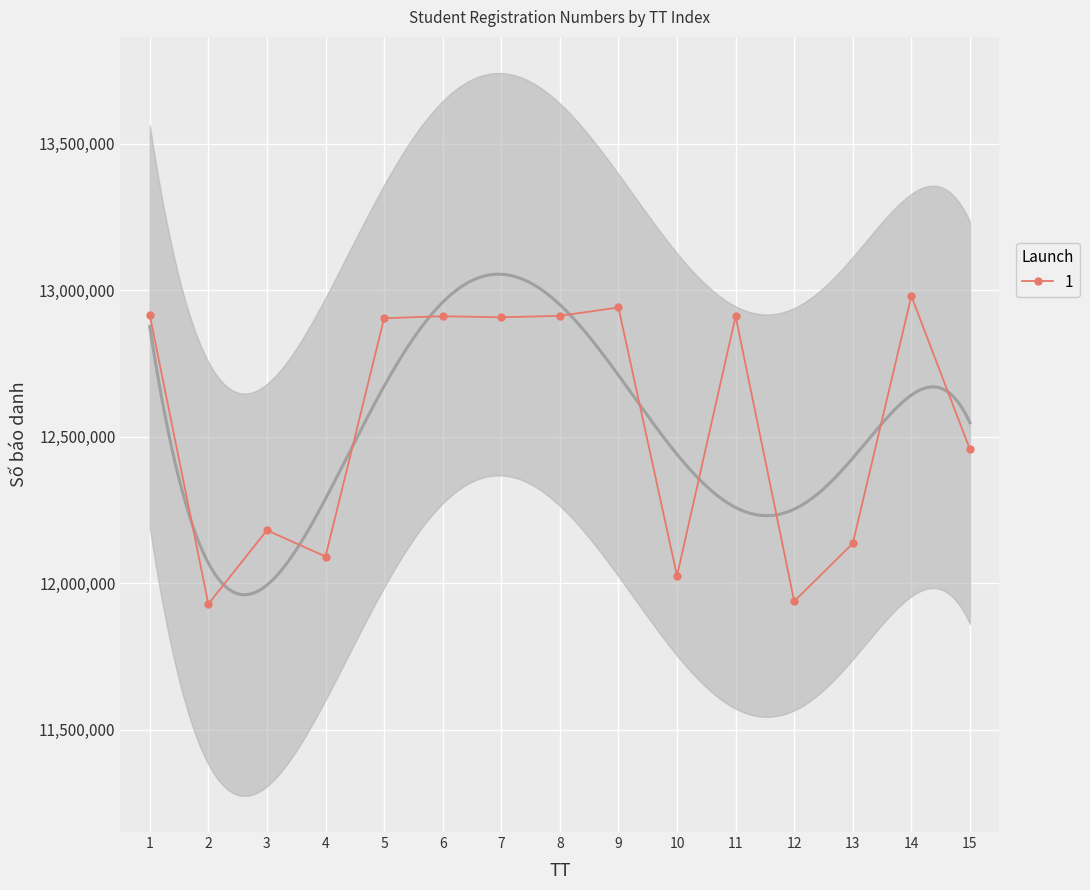

Approximately how many times larger is the value at 11 compared to 10?

1.1